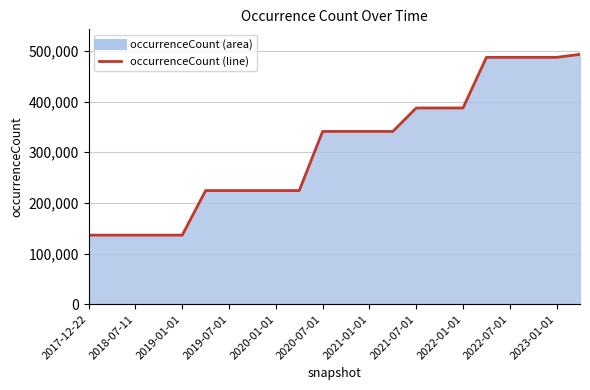

What is the sum of all values?

6769565